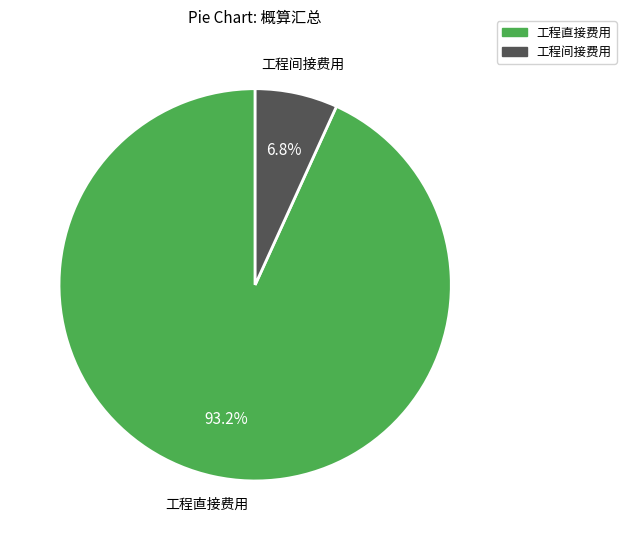

How many segments does this pie chart have?

2